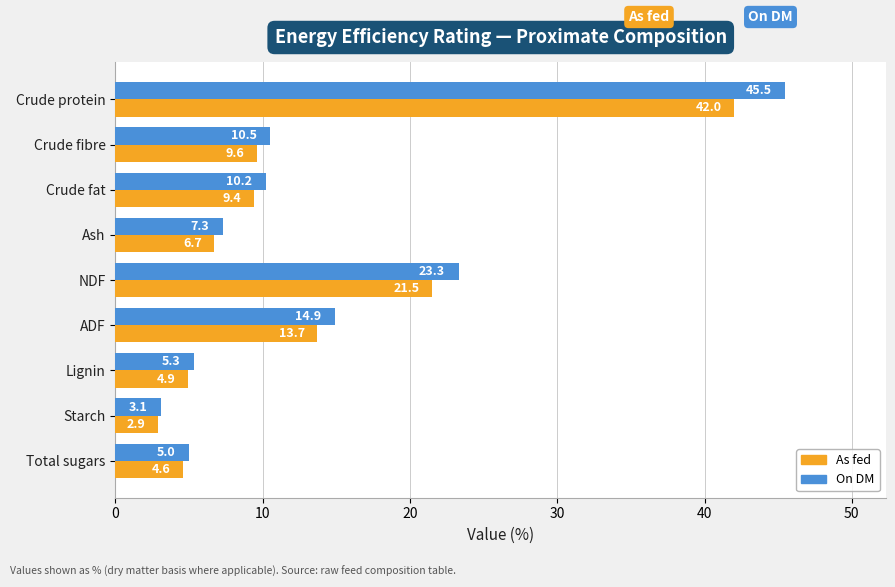

List the series in order of their peak value, highest first.

On DM, As fed